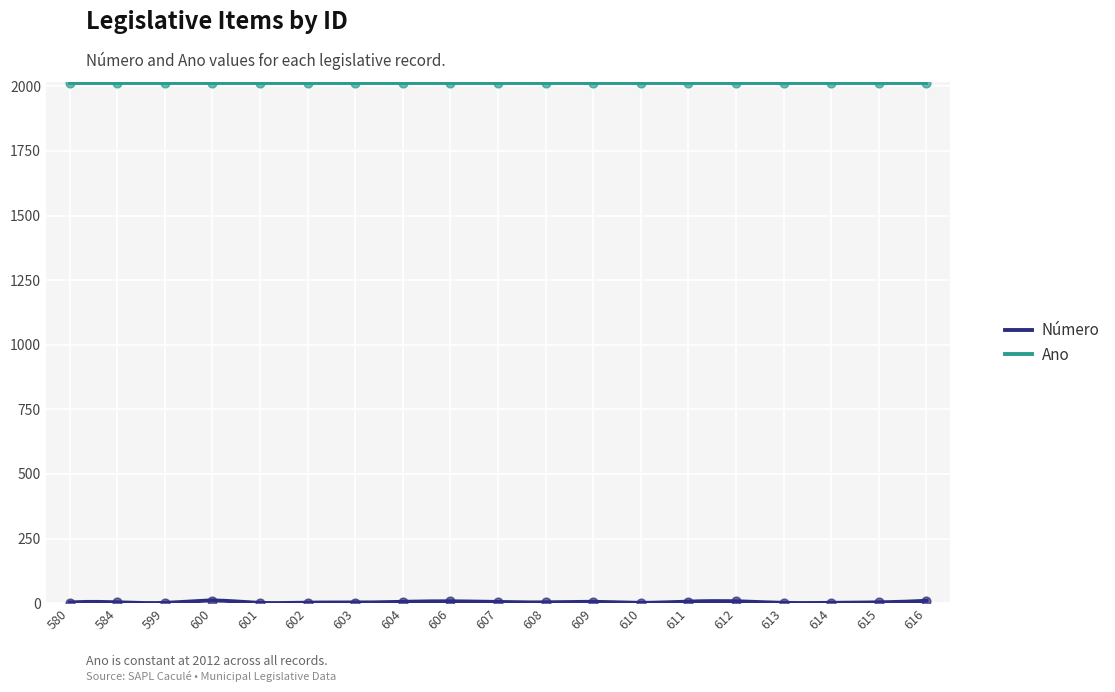

What is the change in value from 584 to 611?

+3